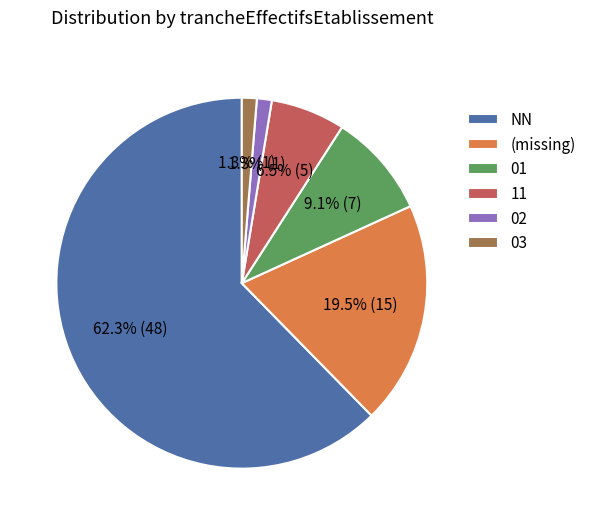

Which category has the biggest portion of the pie?

NN